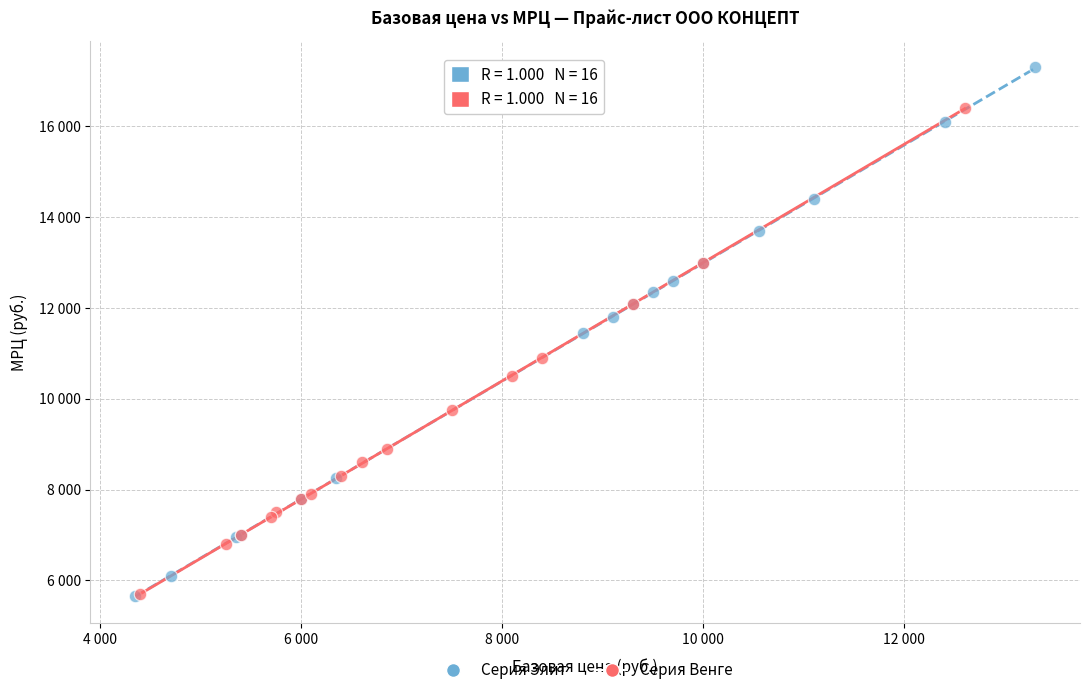

What are all the series names shown in the legend?

Серия Элит, Серия Венге